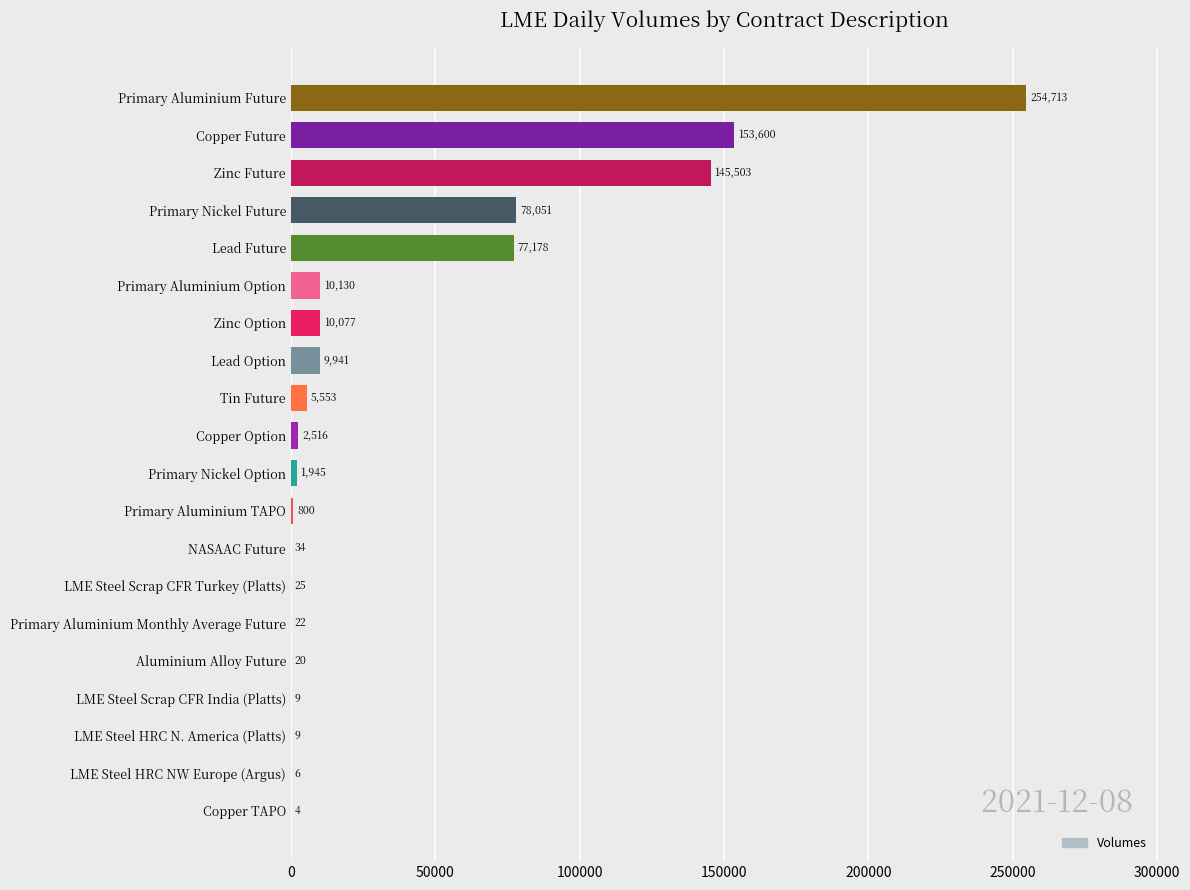

The chart shows a value of 77178 at Lead Future. True or false?

True